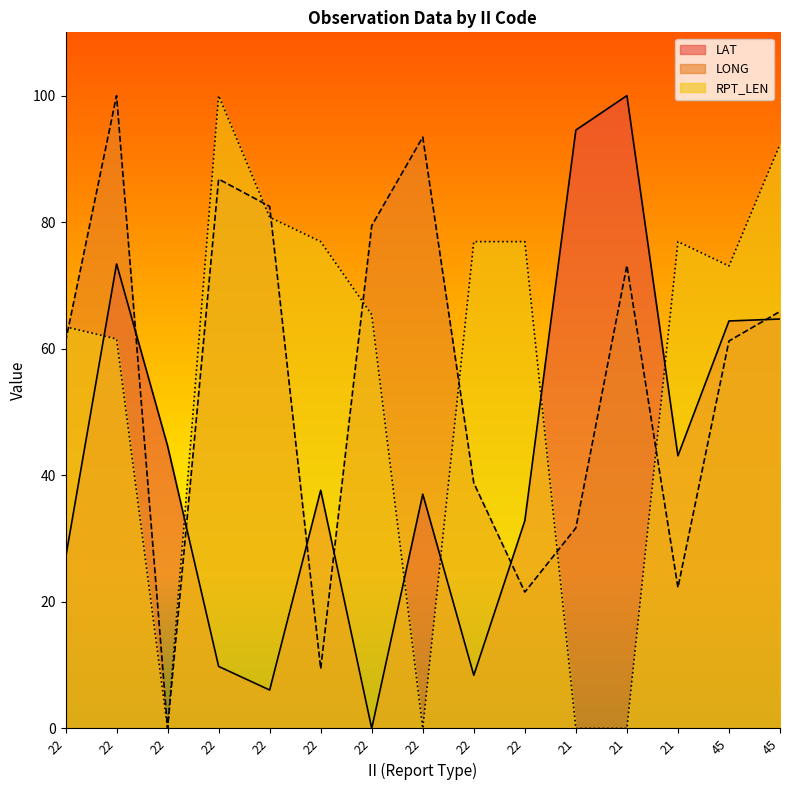

Rank the series by their maximum value, from lowest to highest.

LAT, LONG, RPT_LEN